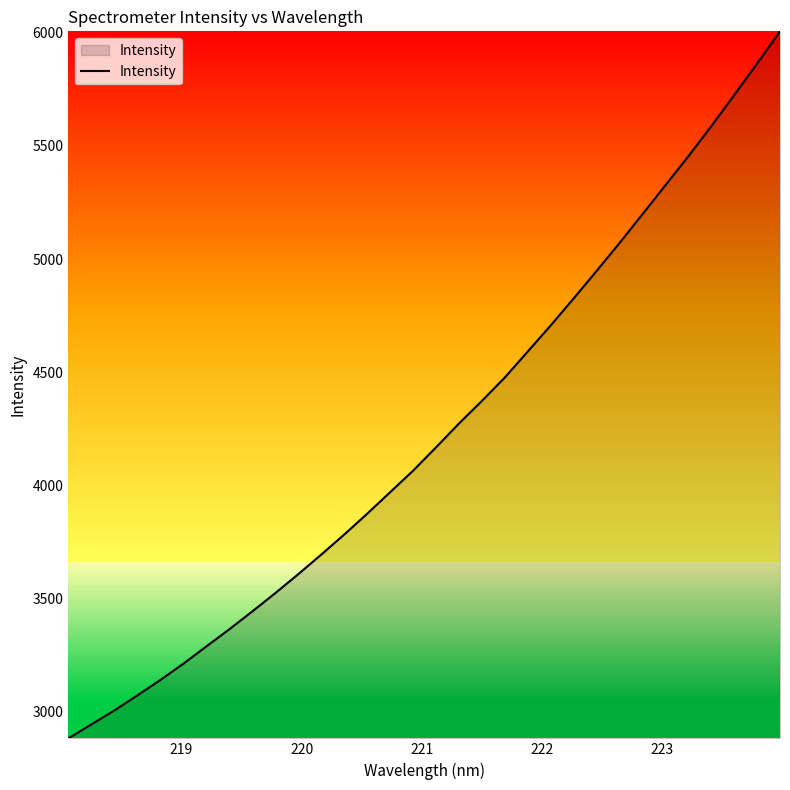

What is the difference between the maximum and minimum values?

3126.6